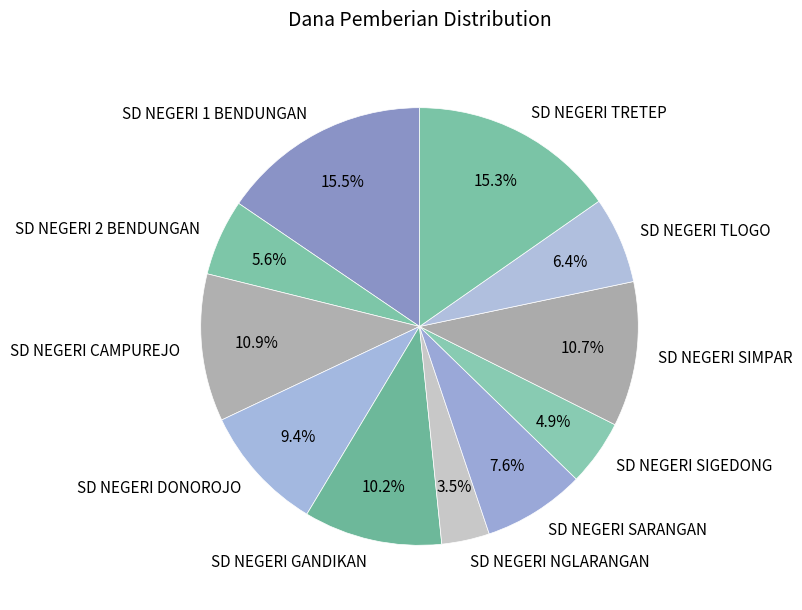

What percentage is the SD NEGERI GANDIKAN slice, to the nearest percent?

10%